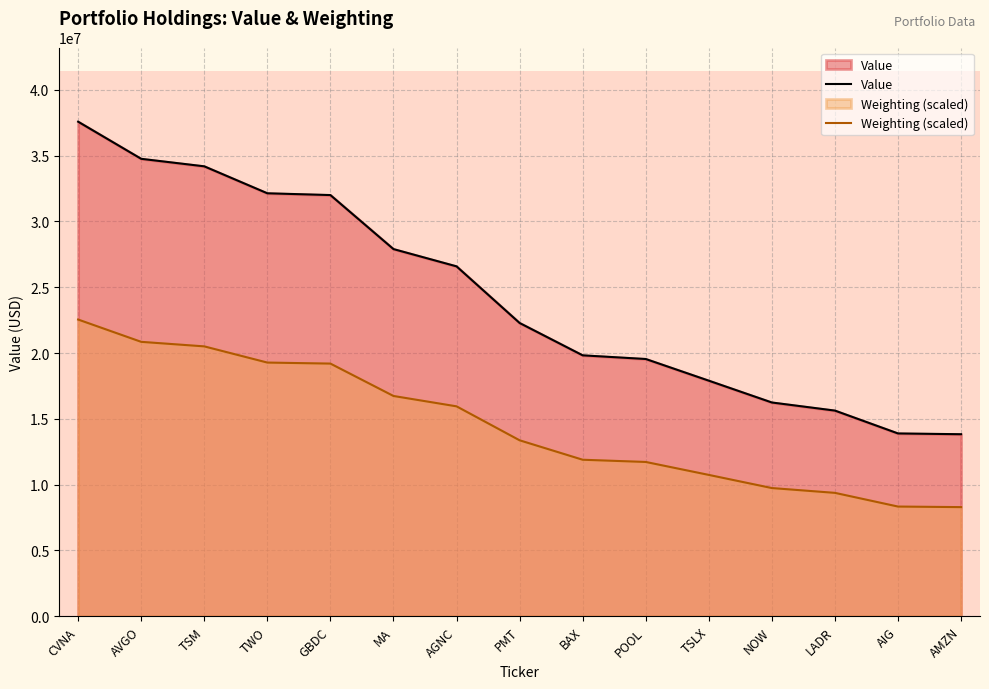

Rank the series by their average value, from lowest to highest.

Weighting (scaled), Value